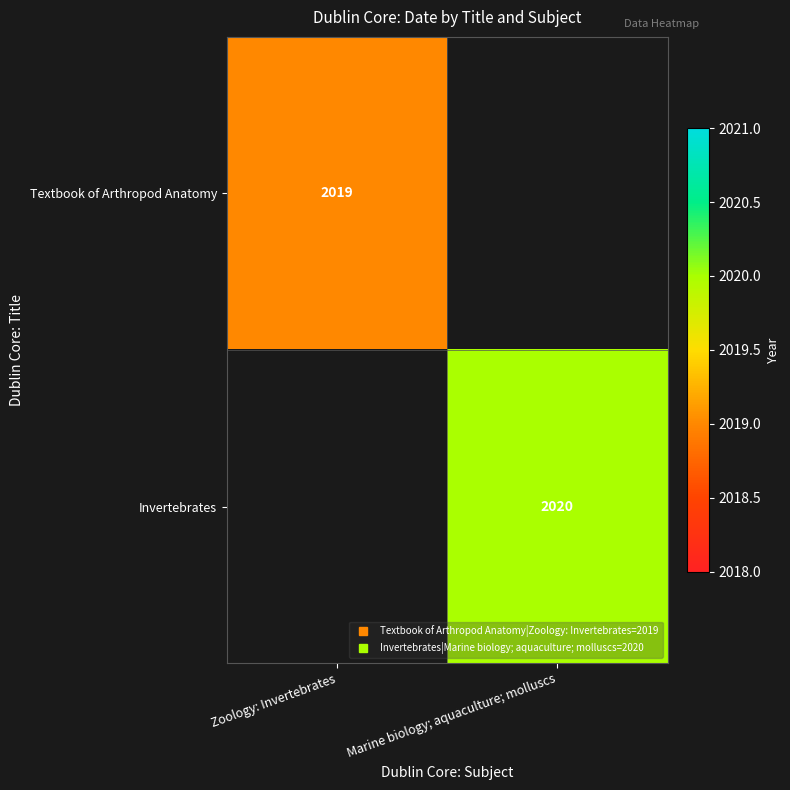

Count the number of data series in this chart.

2